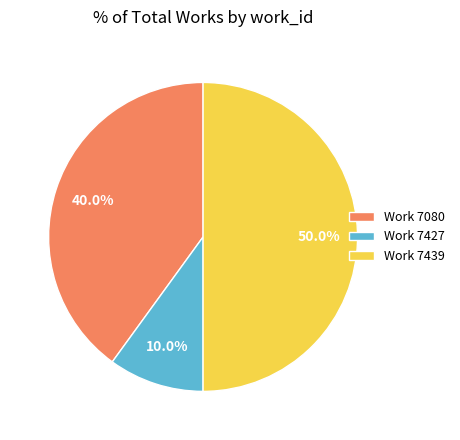

What is the ratio of the value at Work 7439 to the value at Work 7427?

5.0